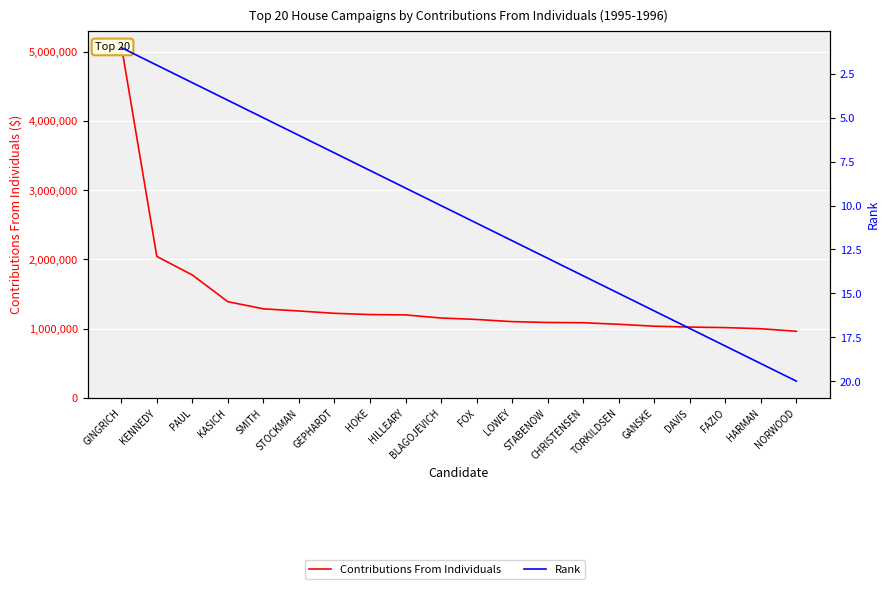

What is the difference between the second highest and second lowest values in the Contributions From Individuals series?

1044760